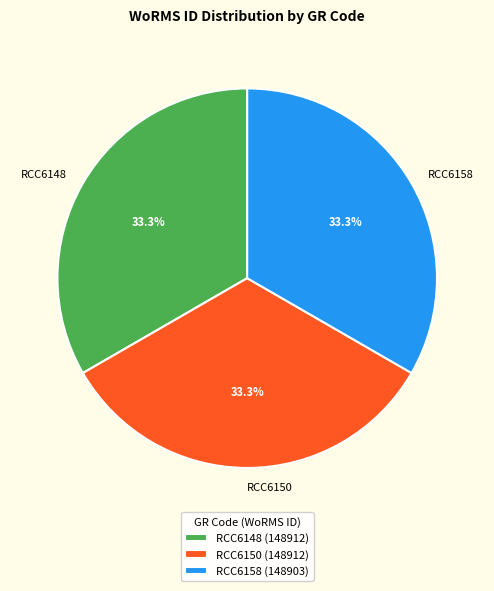

What percentage is the RCC6148 slice, to the nearest percent?

33%